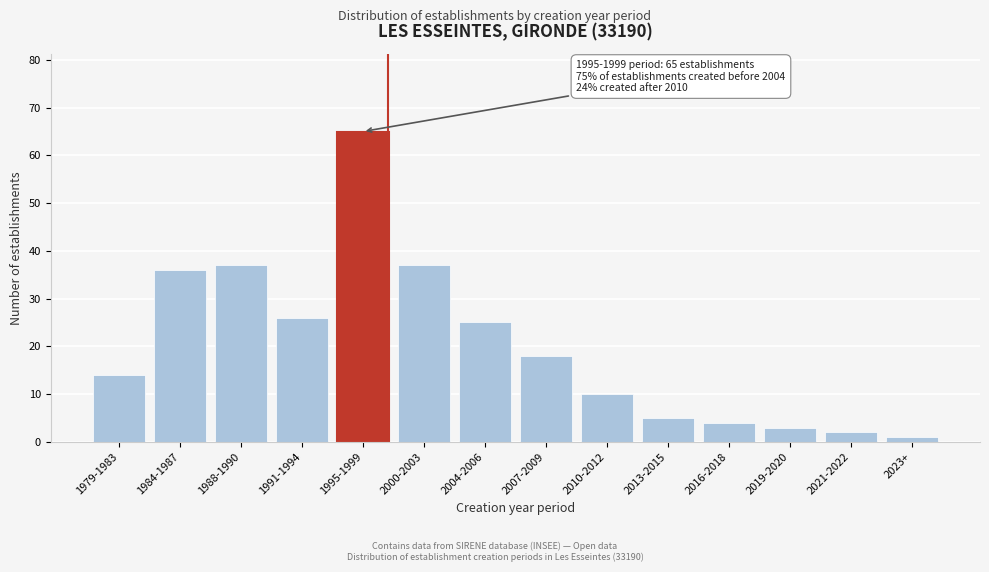

Reading left to right, extract all data points from this chart.

1979-1983=14	1984-1987=36	1988-1990=37	1991-1994=26	1995-1999=65	2000-2003=37	2004-2006=25	2007-2009=18	2010-2012=10	2013-2015=5	2016-2018=4	2019-2020=3	2021-2022=2	2023+=1